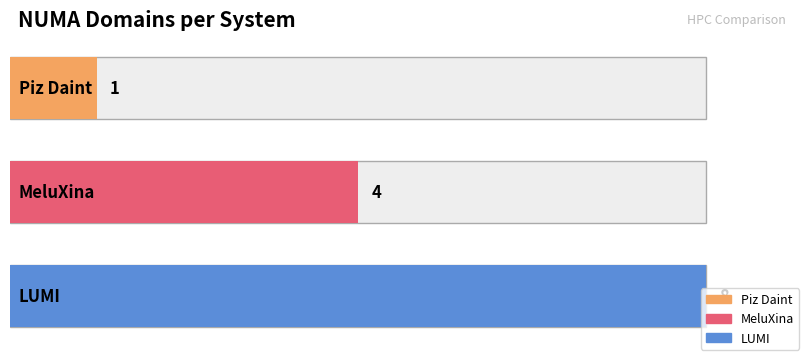

Reading left to right, transcribe all the data shown in this chart.

1	4	8